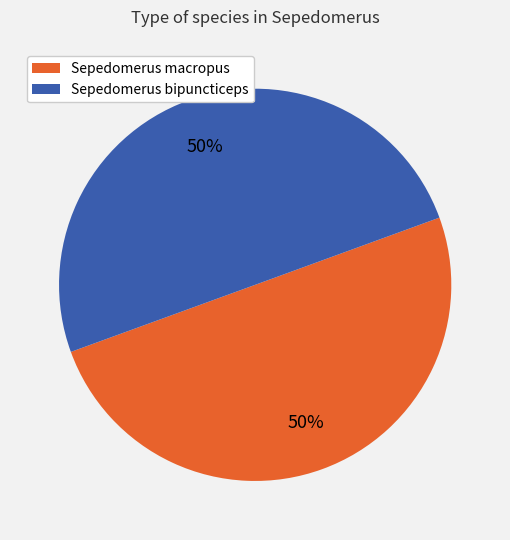

To the nearest percent, what portion does Sepedomerus bipuncticeps represent?

50%